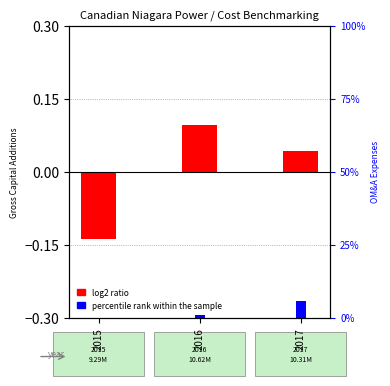

List the labels in order of percentile rank within the sample value, smallest first.

2015, 2016, 2017